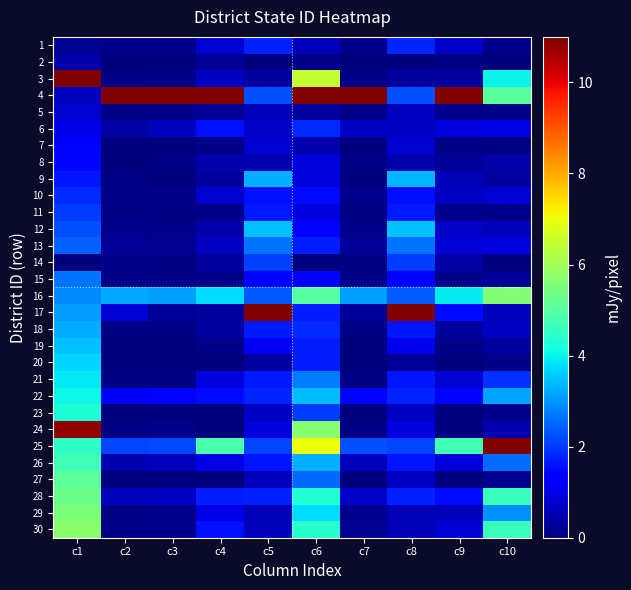

How many series are shown in this chart?

30